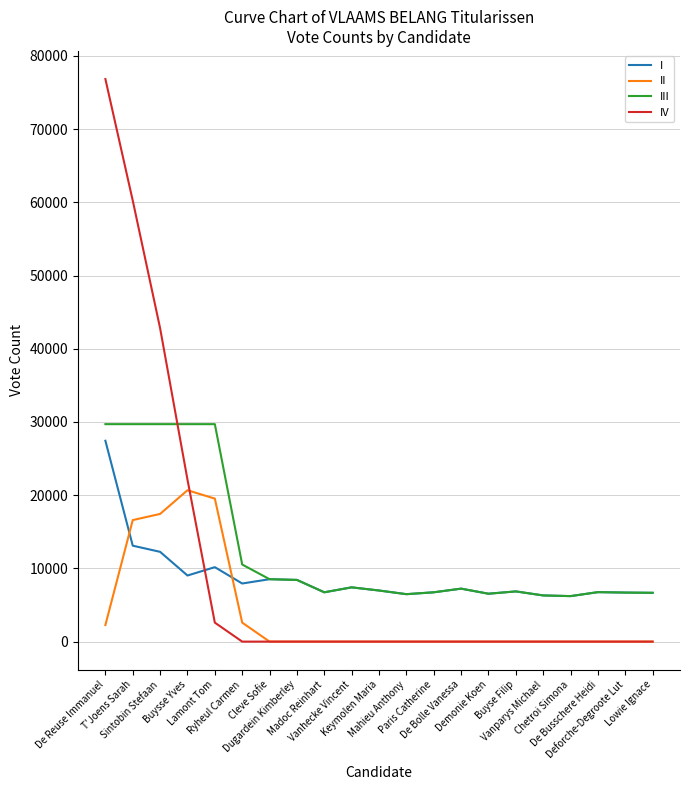

How many lines are shown in the chart?

4